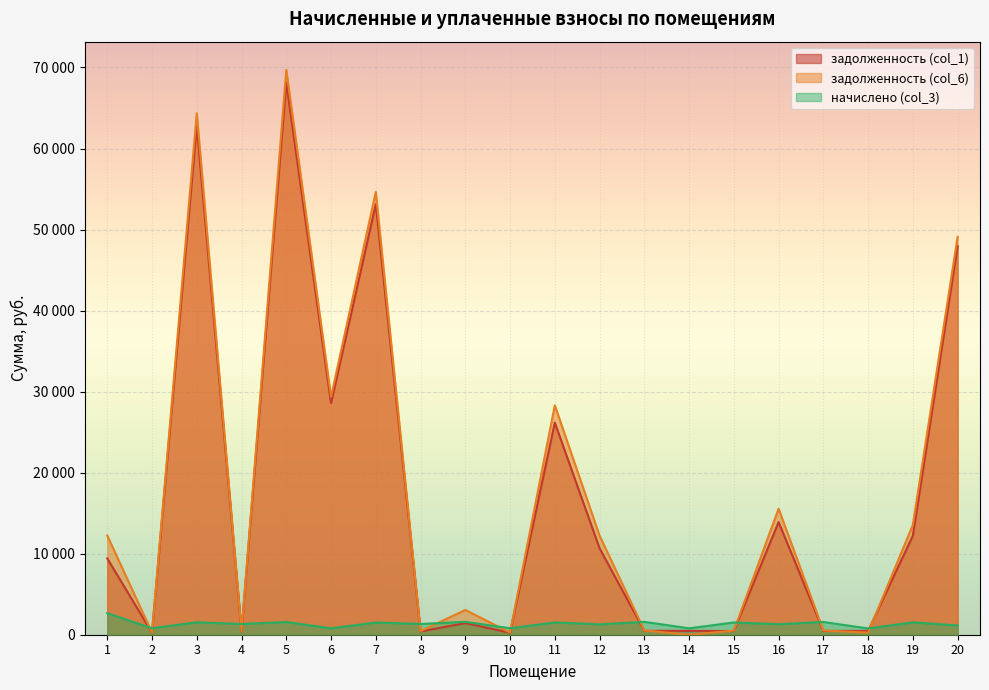

What is the sum of all задолженность (col_1) values?

338071.0